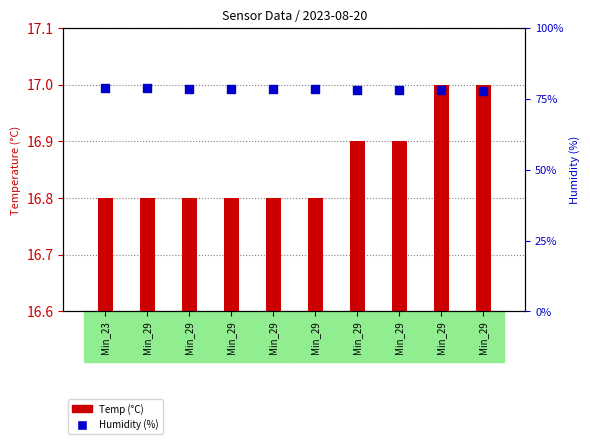

Is the value of Temp (°C) at Min_29 greater than the value of Humidity (%) at Min_29?

No